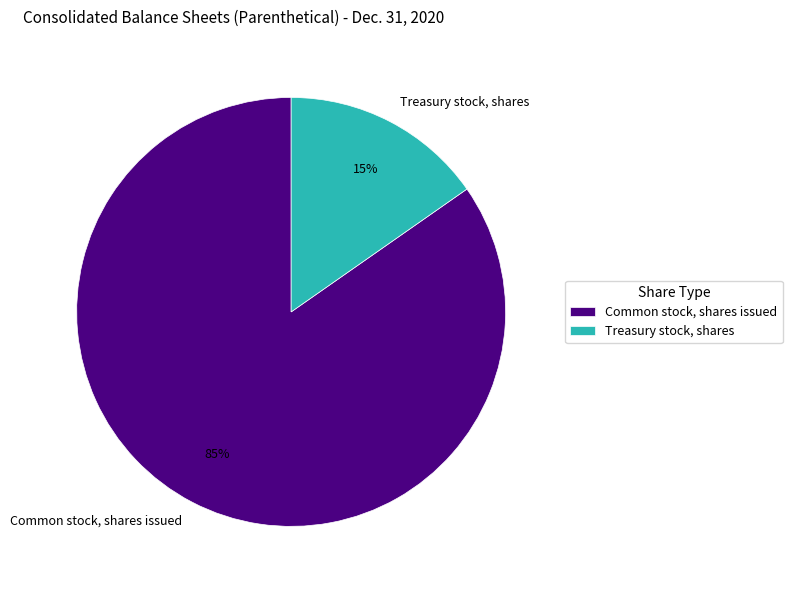

How many segments does this pie chart have?

2